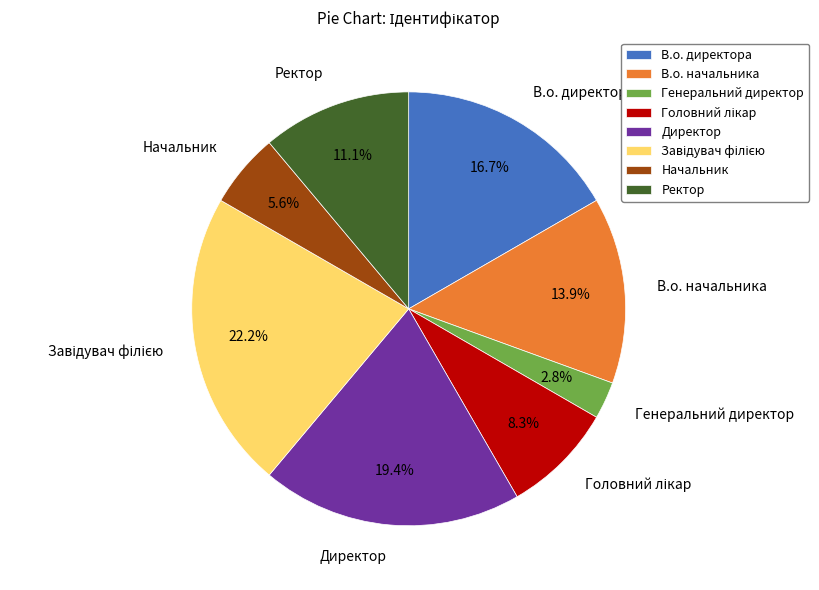

Combined, do Ректор and Генеральний директор account for over 50%?

No